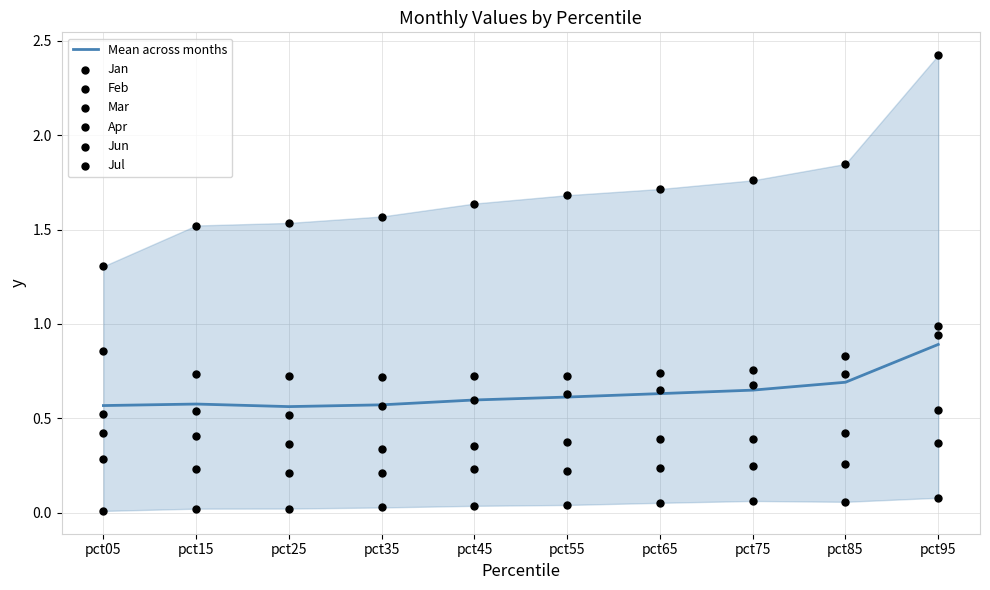

What is the total value across all series at pct45?

3.6